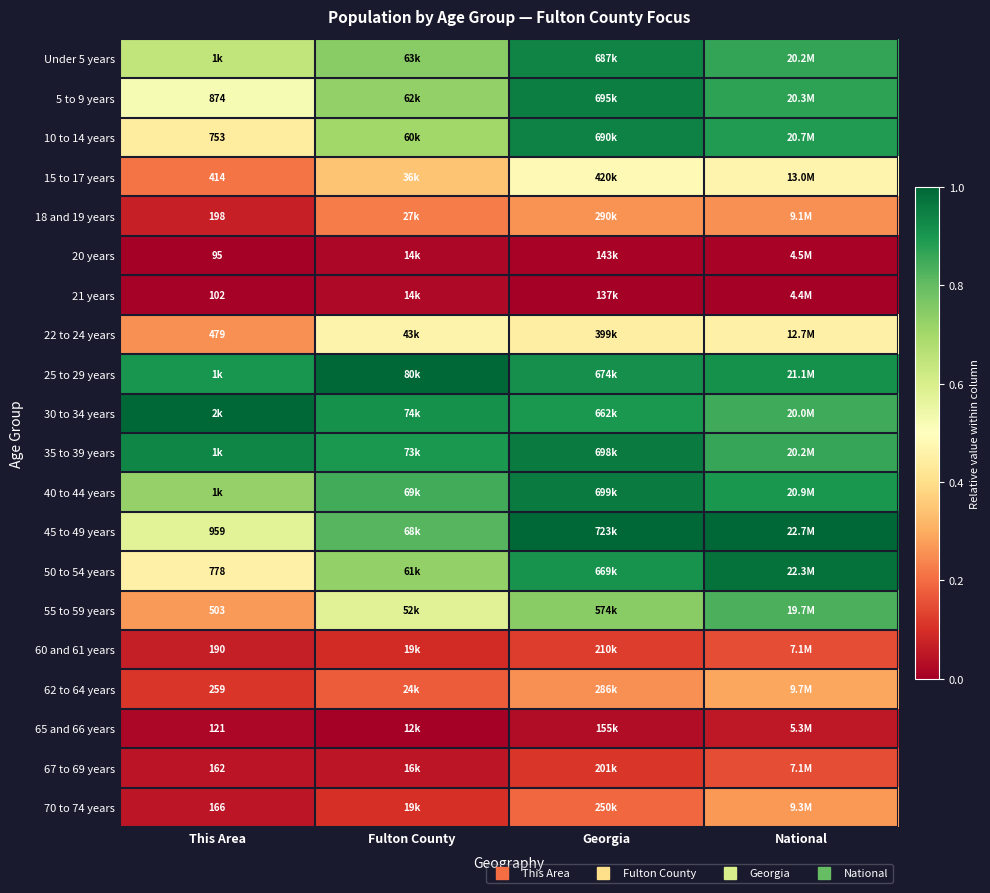

List the labels in order of 5 to 9 years value, largest first.

Georgia, National, Fulton County, This Area